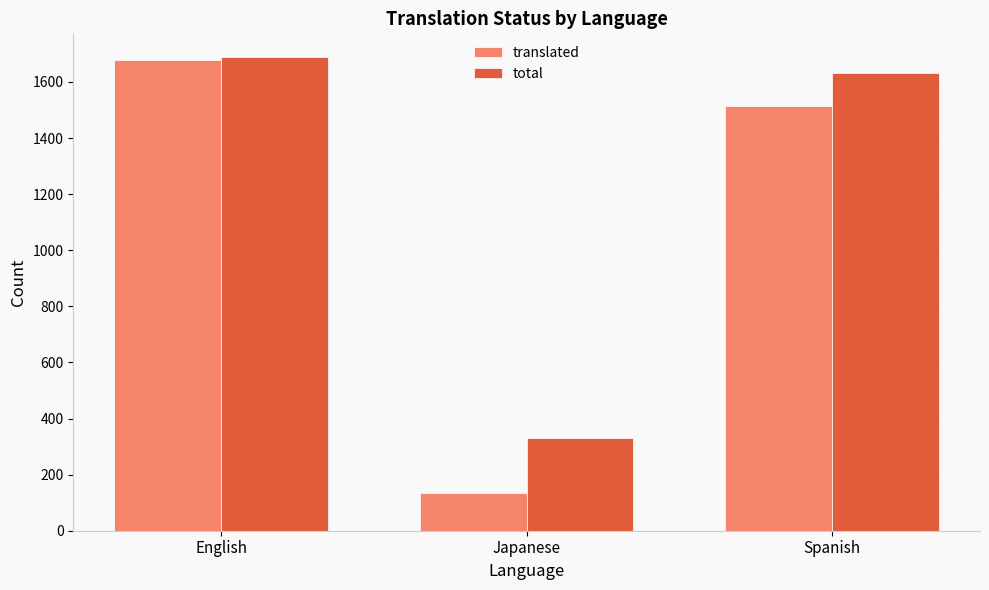

Is it true that translated equals 47 at Japanese?

False